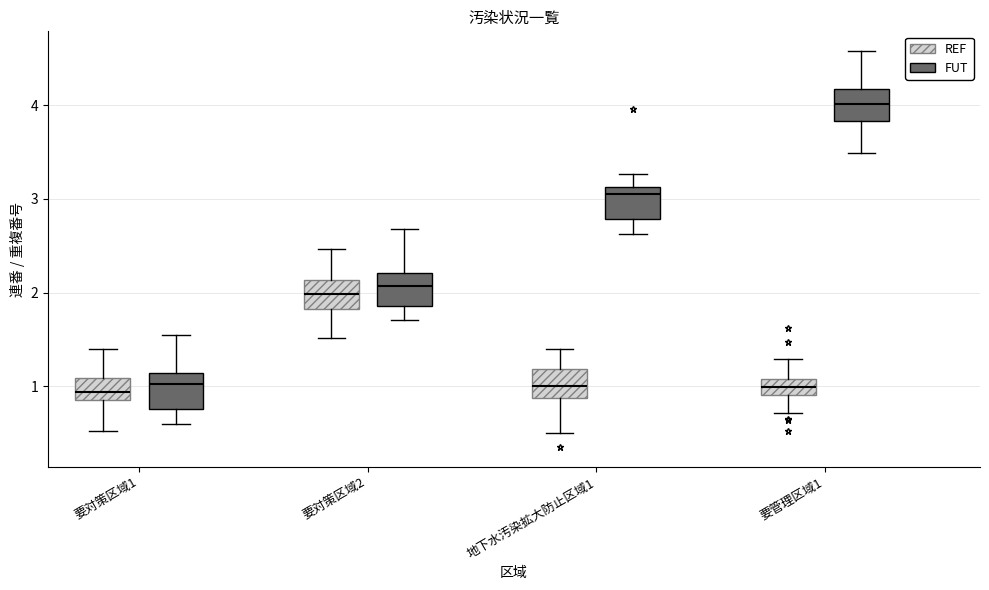

Where does the lower whisker of the box for 地下水汚染拡大防止区域1 (REF) end on the y-axis? The values are not printed on the chart, so give them approximately, as read against the axis.

0.5